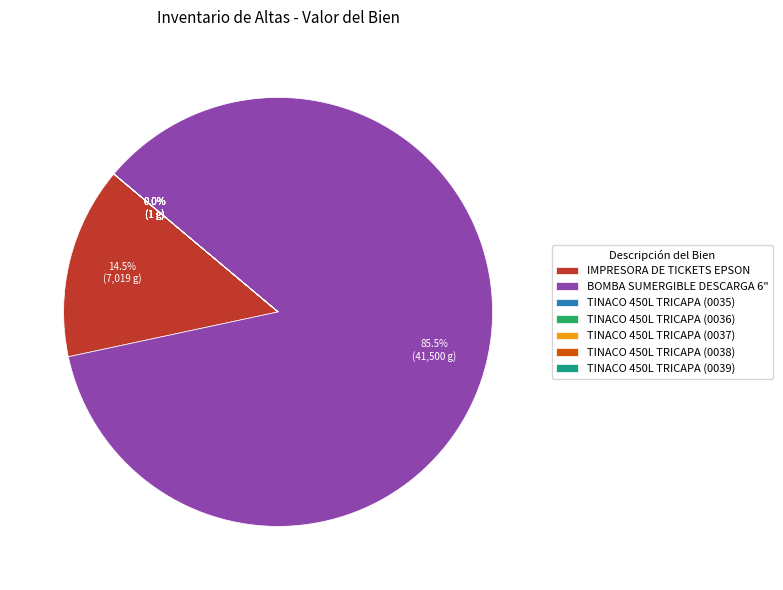

To the nearest percent, what is the average slice percentage?

14%